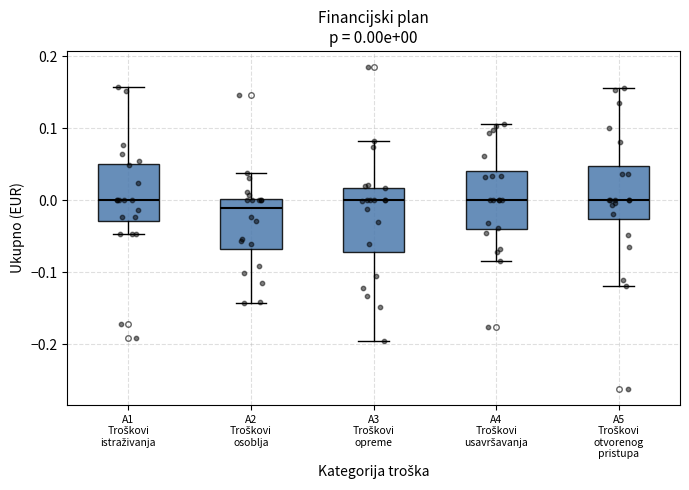

Which box has the lowest median line?

A2 Troškovi osoblja